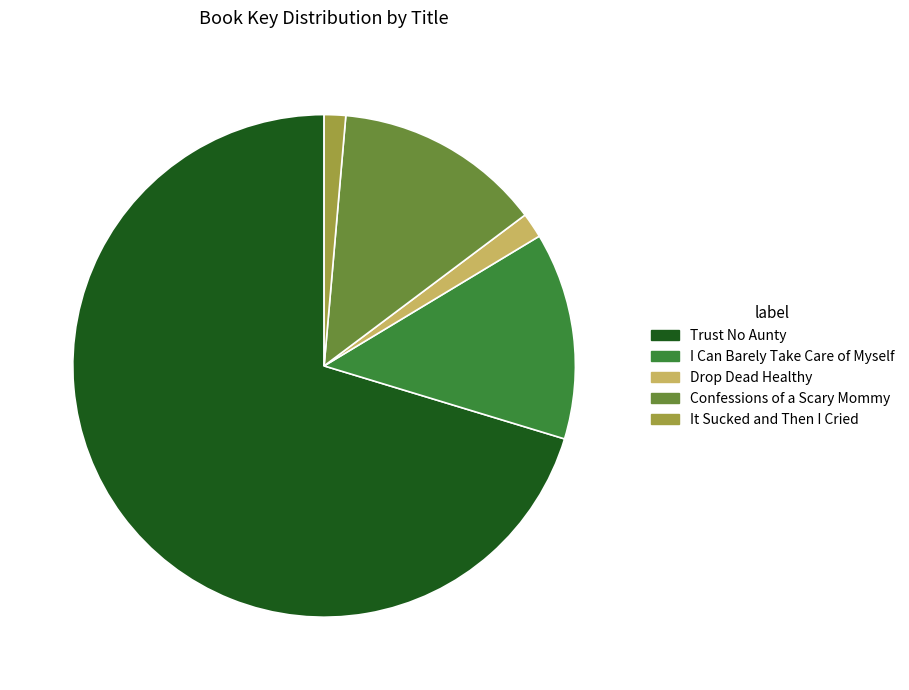

True or false: Drop Dead Healthy accounts for 2% of the total.

True